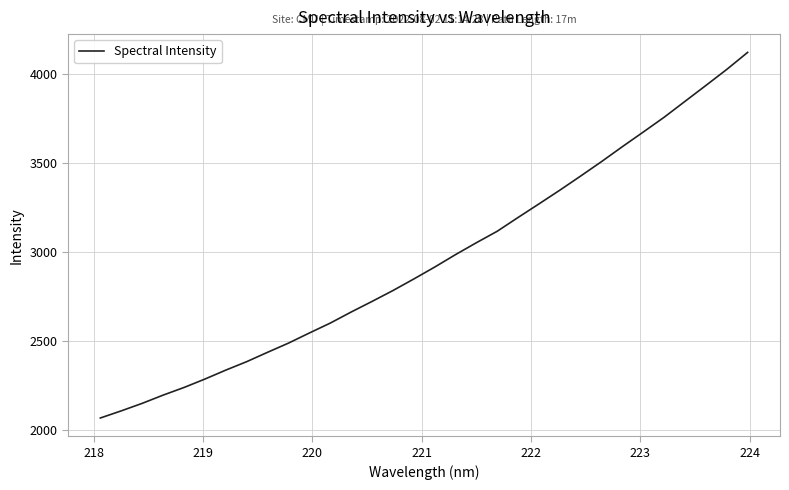

What is the maximum value shown in the chart?

4122.6